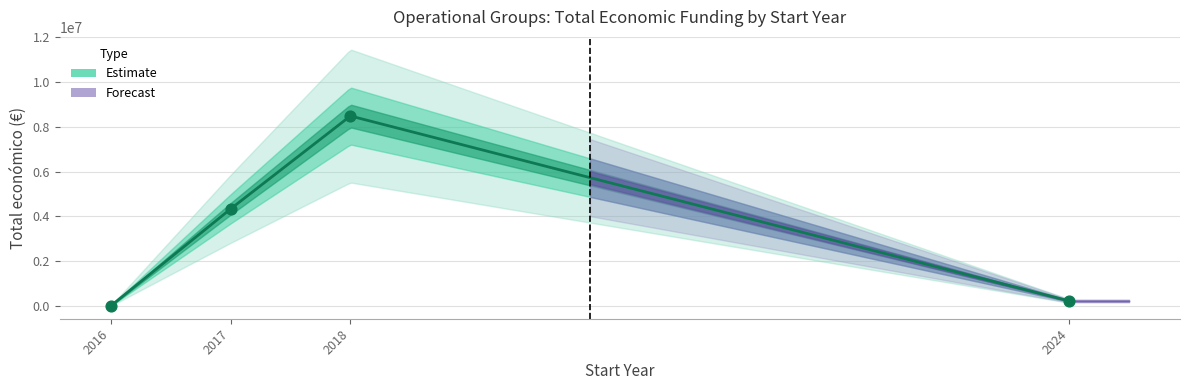

Approximately how many times larger is the value at 2017 compared to 2016?

438.1